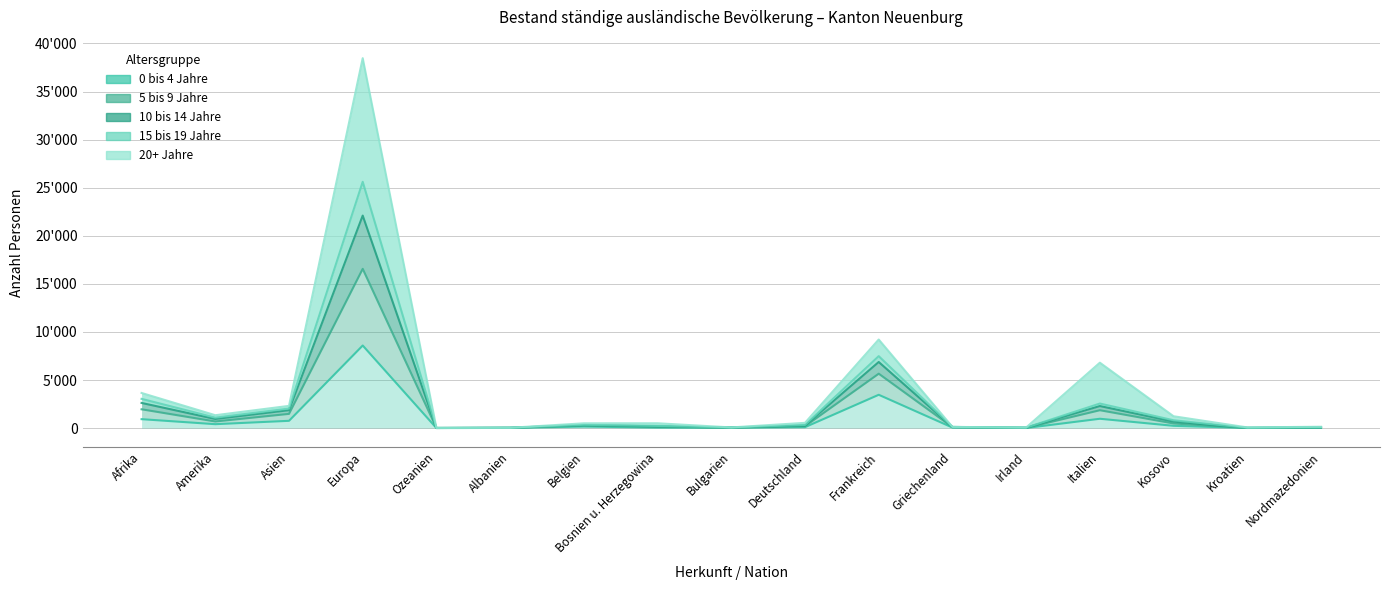

True or false: 0 bis 4 Jahre has a value of 18 at Nordmazedonien.

False